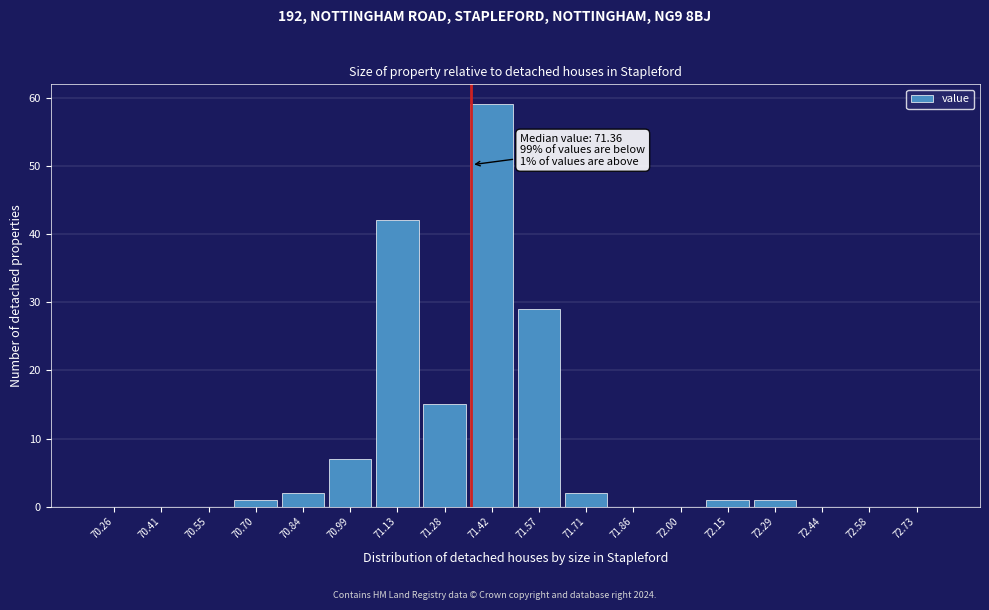

Over which range of the x-axis is the bar tallest?

71.350 to 71.495